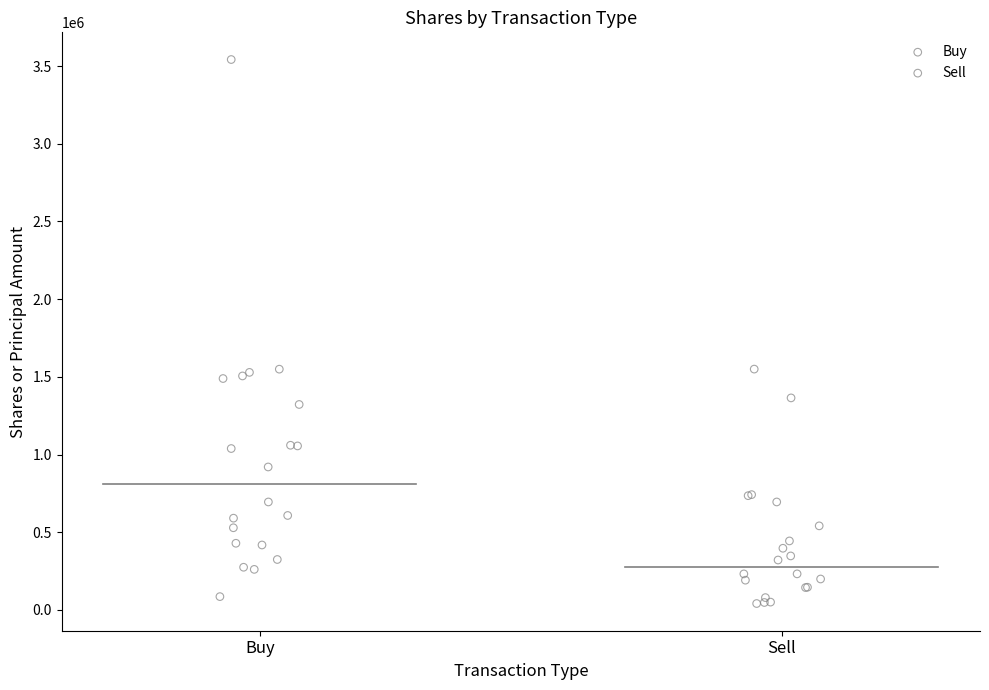

Which series contains the highest Y value?

Buy